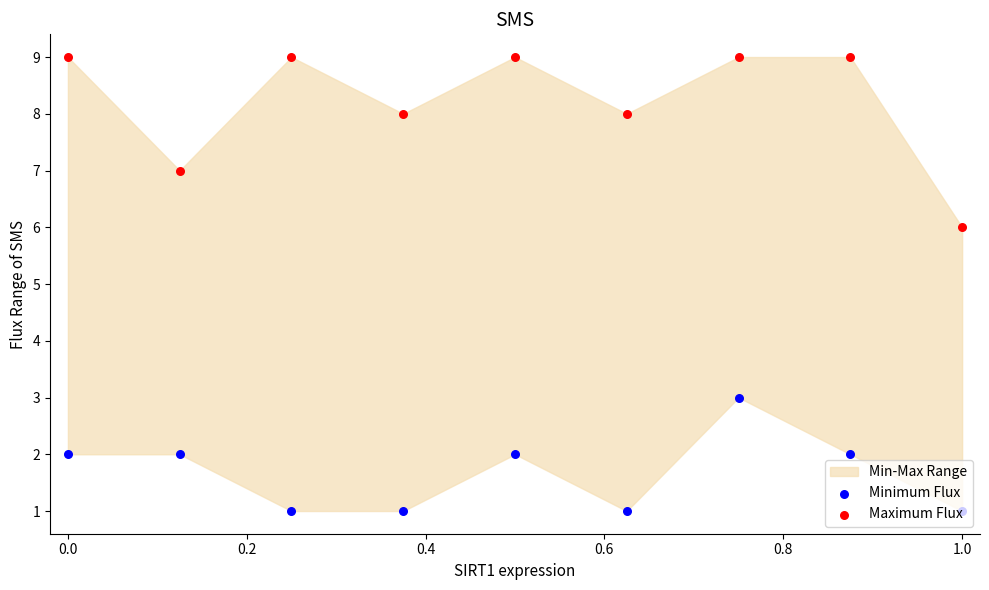

Which series contains the highest Y value?

Maximum Flux